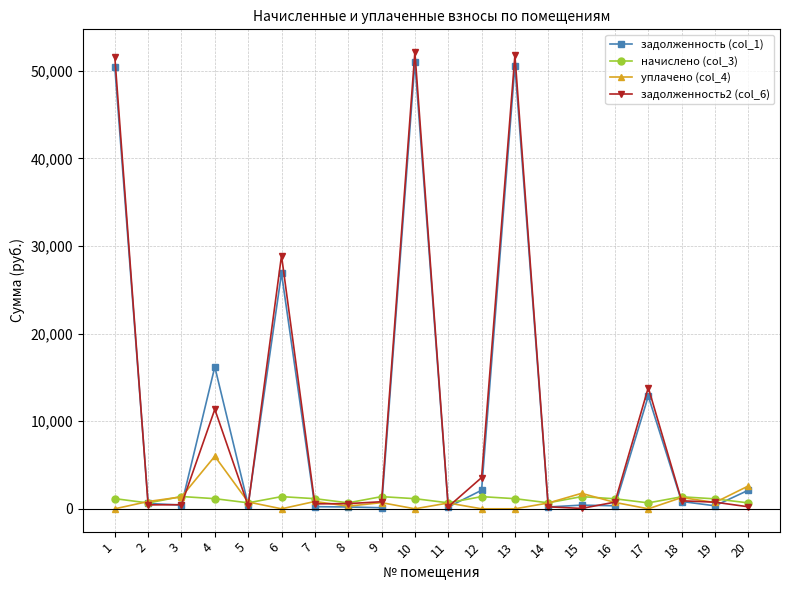

What are all the series names shown in the legend?

задолженность (col_1), начислено (col_3), уплачено (col_4), задолженность2 (col_6)